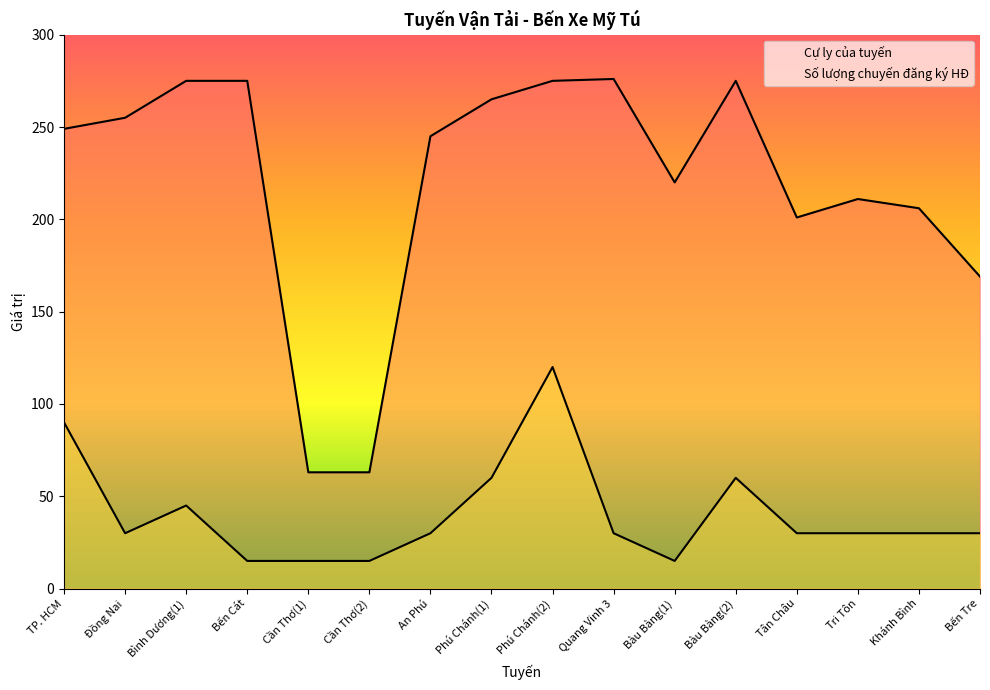

Reading right to left, transcribe all the data shown in this chart.

Cự ly của tuyến: 169	206	211	201	275	220	276	275	265	245	63	63	275	275	255	249
Số lượng chuyến đăng ký HĐ: 30	30	30	30	60	15	30	120	60	30	15	15	15	45	30	90